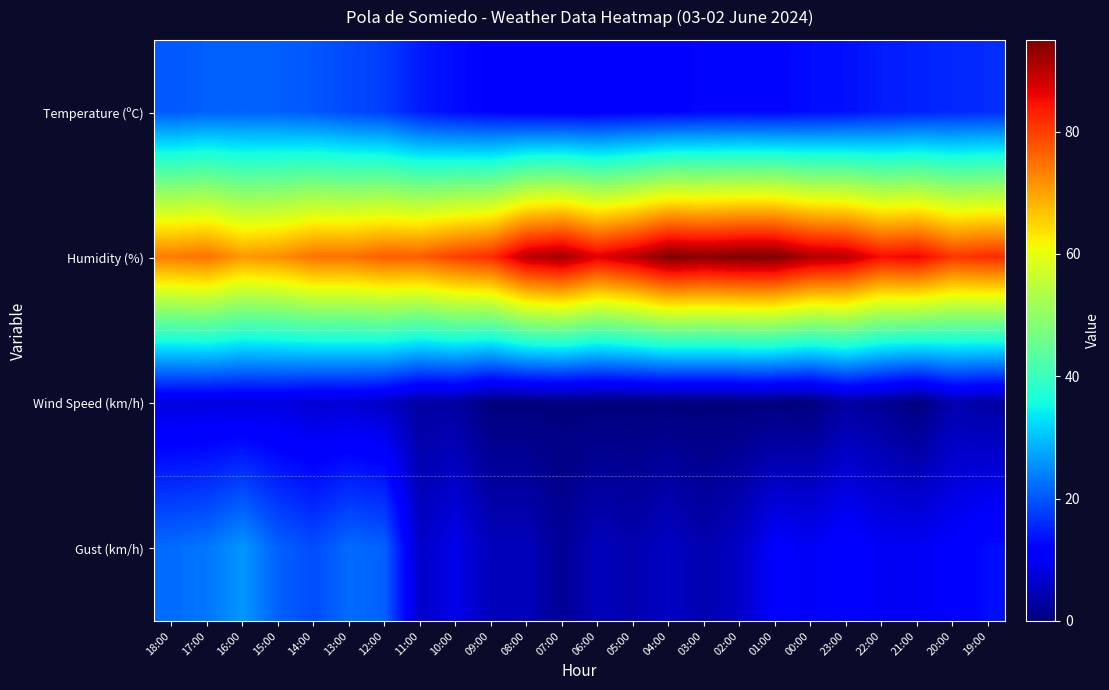

Reading right to left, extract all data points from this chart.

Temperature (ºC): 19:00=16.0	20:00=15.6	21:00=15.0	22:00=14.5	23:00=13.4	00:00=13.0	01:00=12.3	02:00=12.5	03:00=12.4	04:00=11.9	05:00=11.7	06:00=11.2	07:00=11.0	08:00=11.3	09:00=12.0	10:00=12.9	11:00=14.4	12:00=17.6	13:00=18.7	14:00=20.0	15:00=20.8	16:00=21.0	17:00=20.9	18:00=20.1
Humidity (%): 19:00=82.0	20:00=81.0	21:00=86.0	22:00=85.0	23:00=90.0	00:00=91.0	01:00=95.0	02:00=95.0	03:00=94.0	04:00=95.0	05:00=90.0	06:00=87.0	07:00=92.0	08:00=90.0	09:00=82.0	10:00=80.0	11:00=77.0	12:00=77.0	13:00=75.0	14:00=75.0	15:00=72.0	16:00=71.0	17:00=75.0	18:00=74.0
Wind Speed (km/h): 19:00=3.0	20:00=4.0	21:00=0.0	22:00=2.0	23:00=3.0	00:00=0.0	01:00=0.0	02:00=0.0	03:00=0.0	04:00=0.0	05:00=0.0	06:00=0.0	07:00=0.0	08:00=0.0	09:00=0.0	10:00=3.0	11:00=3.0	12:00=6.0	13:00=7.0	14:00=7.0	15:00=8.0	16:00=8.0	17:00=8.0	18:00=8.0
Gust (km/h): 19:00=13.0	20:00=11.0	21:00=10.0	22:00=10.0	23:00=12.0	00:00=10.0	01:00=11.0	02:00=6.0	03:00=4.0	04:00=6.0	05:00=4.0	06:00=5.0	07:00=2.0	08:00=5.0	09:00=5.0	10:00=9.0	11:00=6.0	12:00=21.0	13:00=22.0	14:00=19.0	15:00=21.0	16:00=26.0	17:00=23.0	18:00=22.0